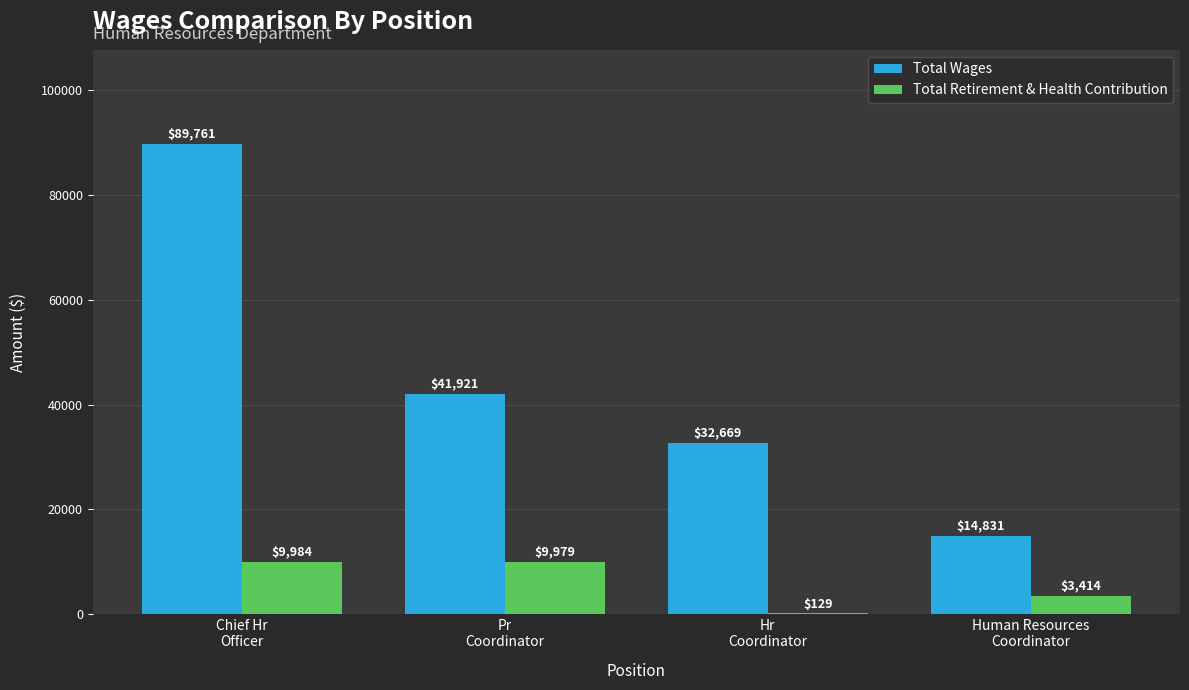

How many series are shown in this chart?

2